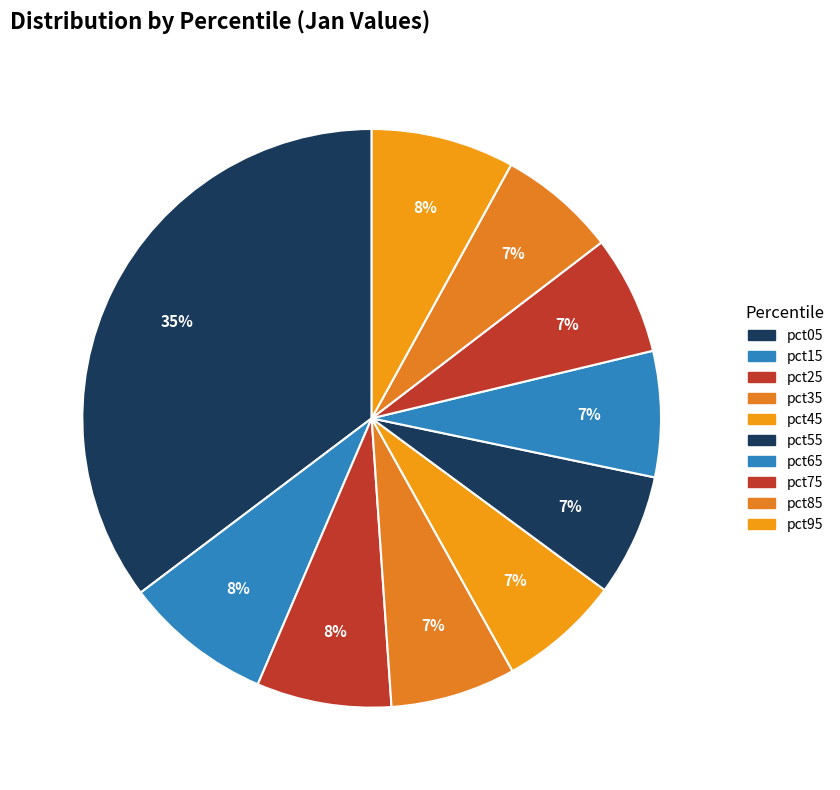

How many segments does this pie chart have?

10